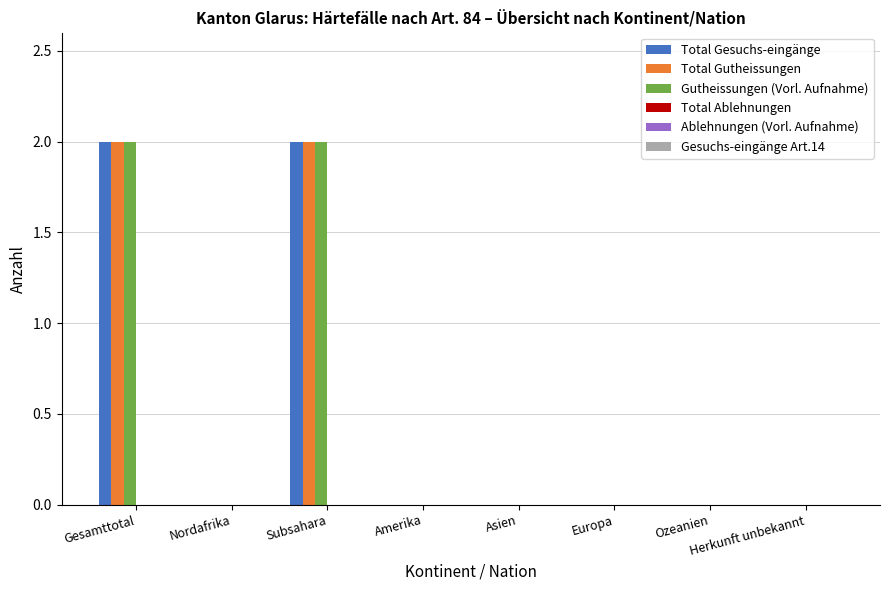

What is the total value across all series at Subsahara?

6